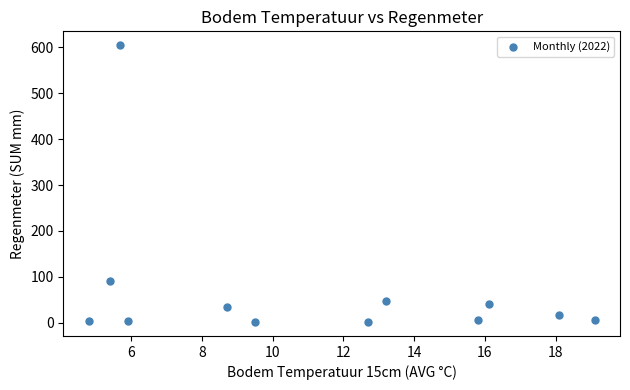

What Y value in the scatter plot is closest to 303?

91.0